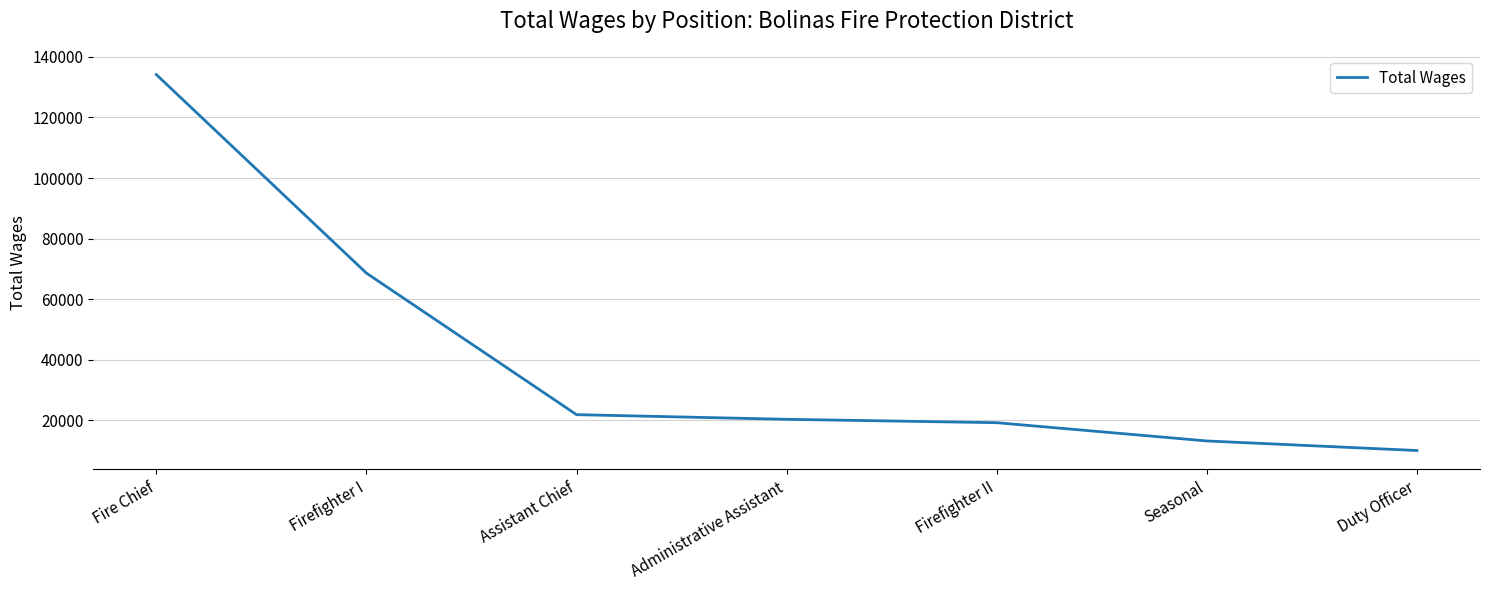

Count the number of categories in the chart.

7